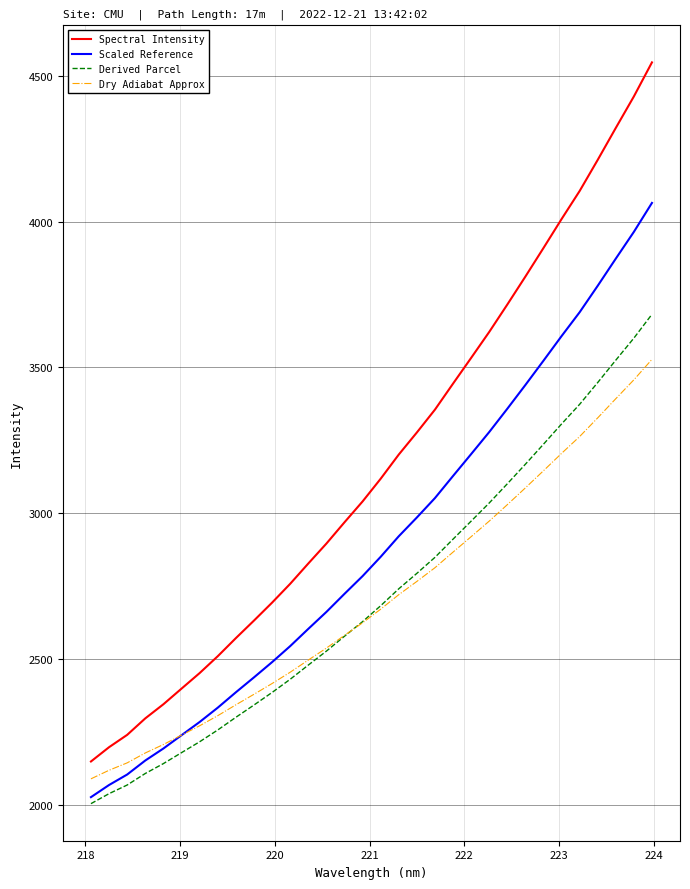

List the series in order of their peak value, highest first.

Spectral Intensity, Scaled Reference, Derived Parcel, Dry Adiabat Approx